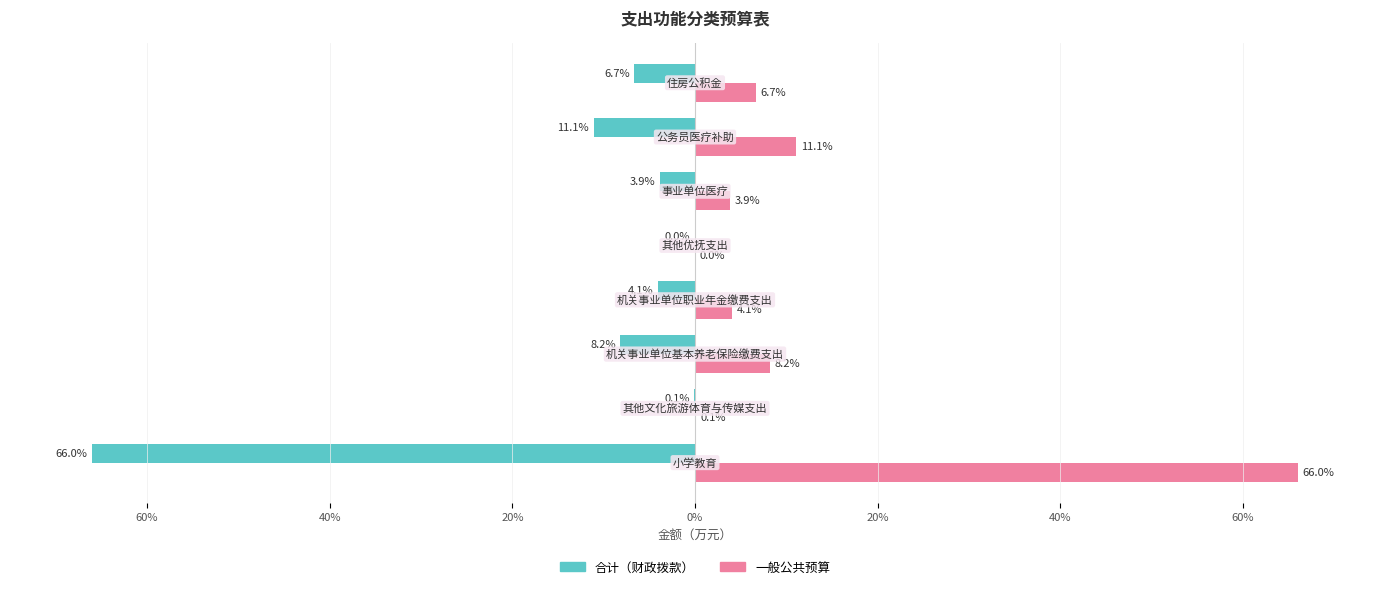

What are all the series names shown in the legend?

合计（财政拨款）, 一般公共预算